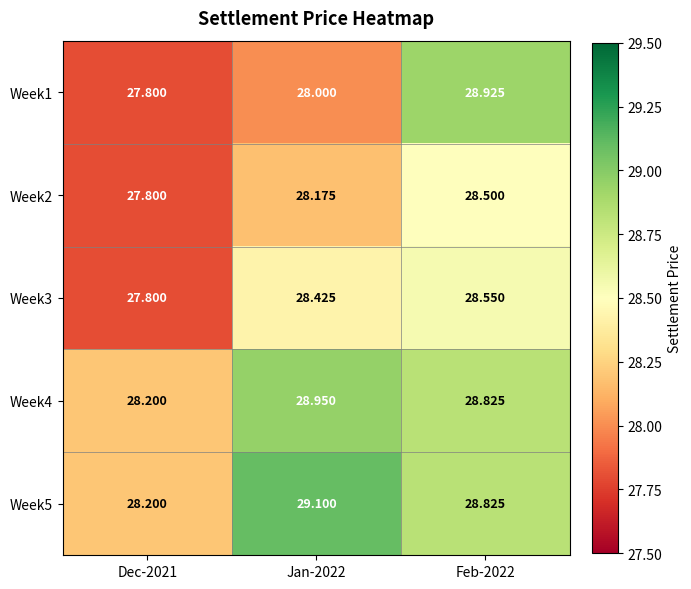

Is the value of Week2 at Feb-2022 greater than the value of Week1 at Feb-2022?

No